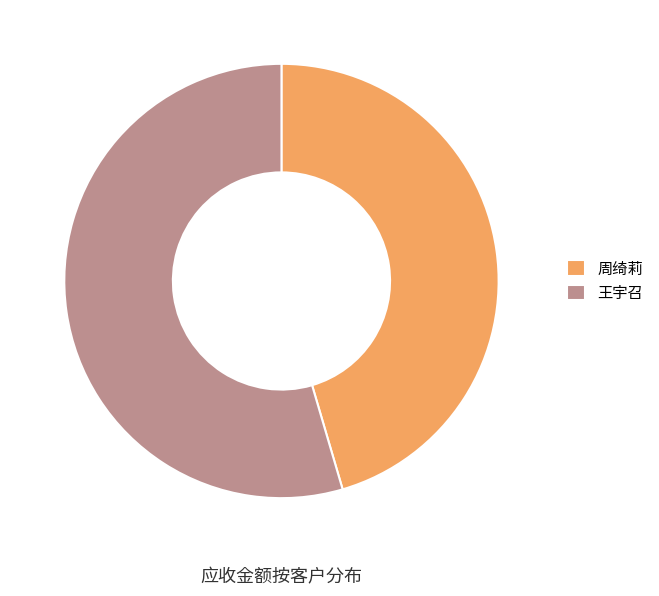

Is there any slice that represents more than half of the pie?

Yes